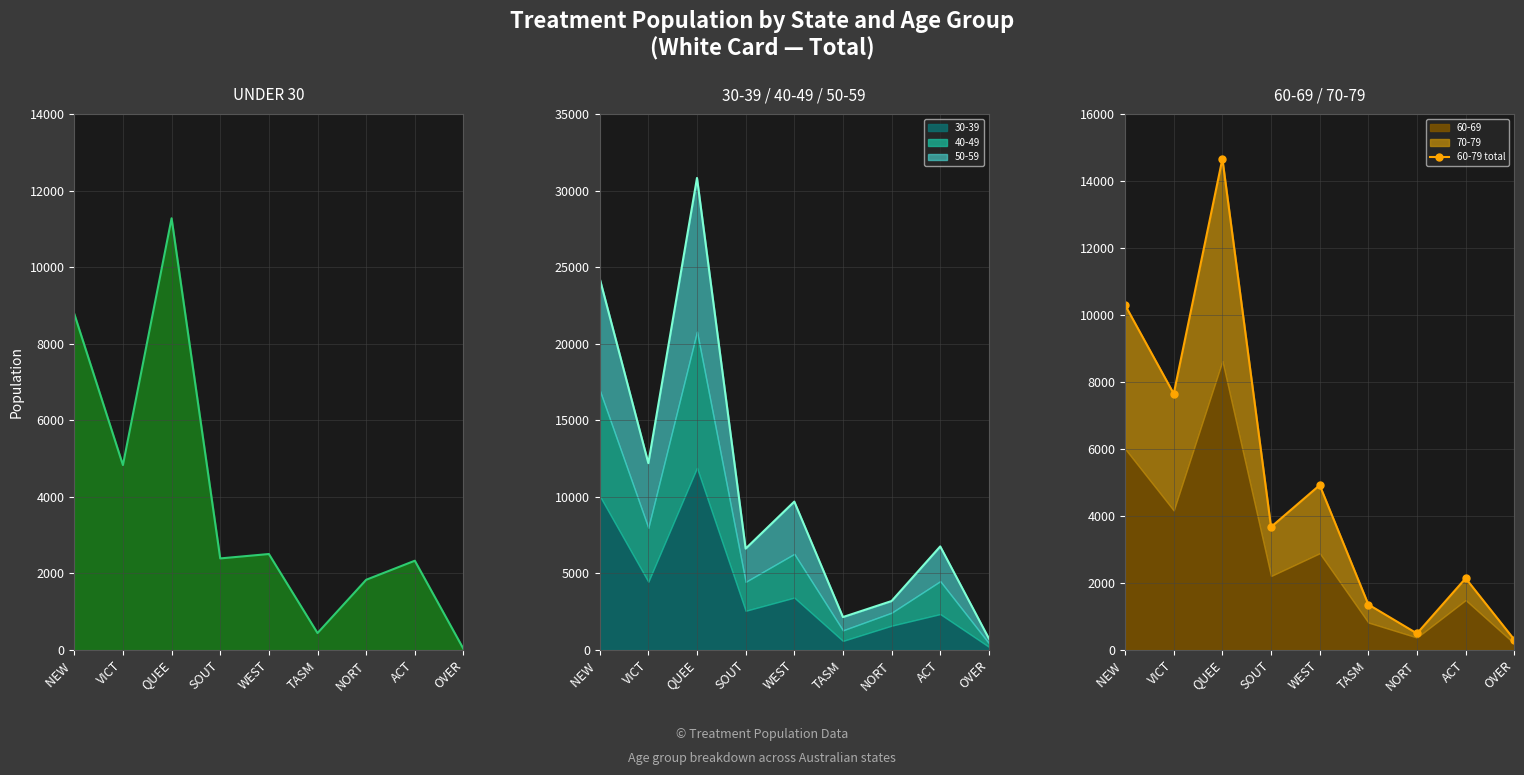

Is it true that 60-79 total equals 10296 at NEW ?

True